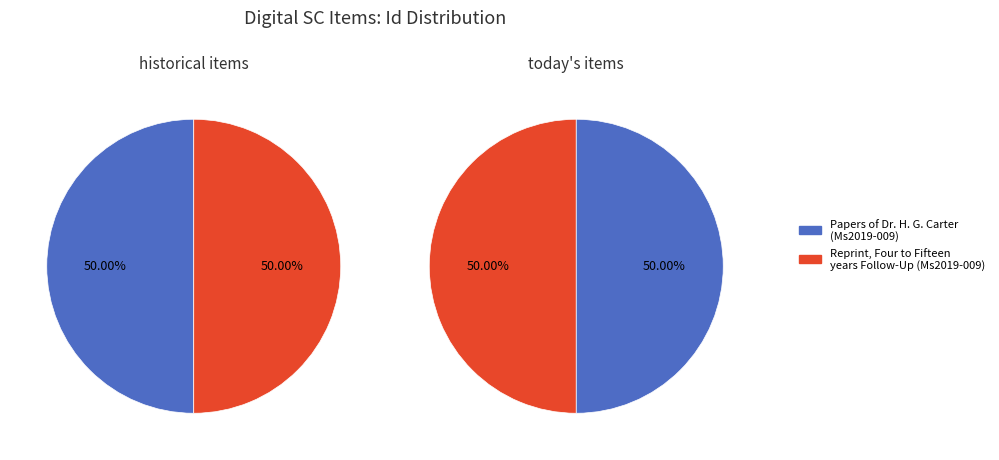

What percentage do Reprint, Four to Fifteen years Follow-Up Study, August 1959 (Ms2019-009) and Papers of Dr. H. G. Carter (Ms2019-009) together represent?

100.0%